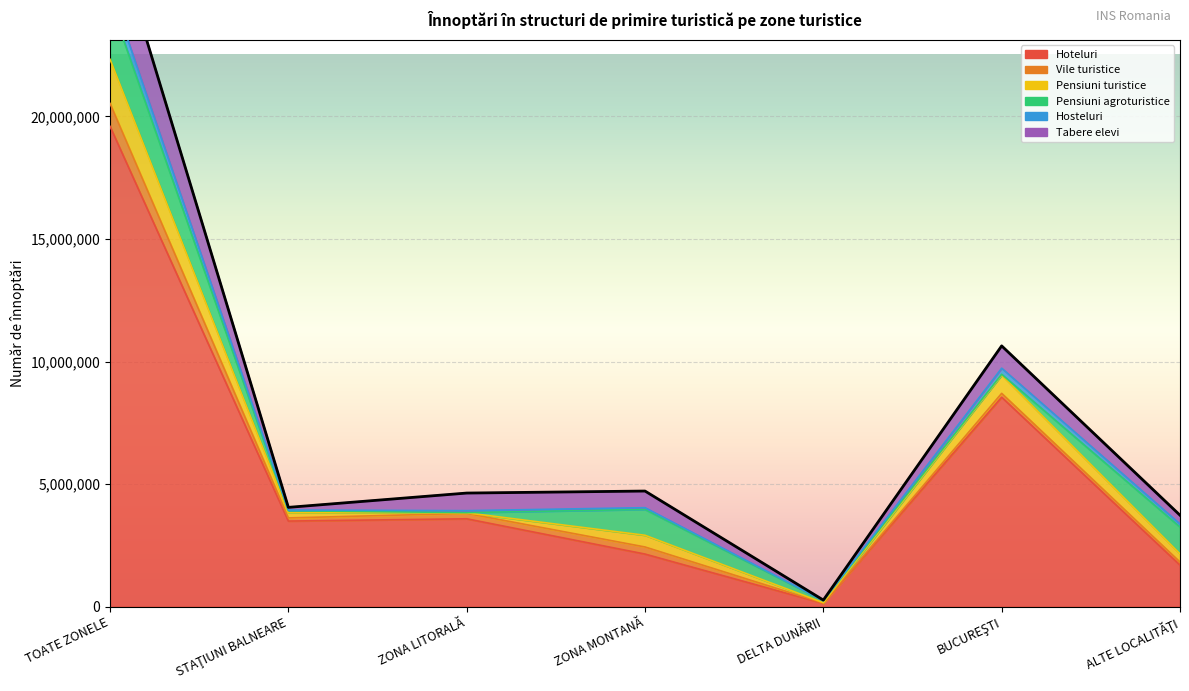

At which category does Pensiuni agroturistice reach its first local valley?

ZONA LITORALĂ